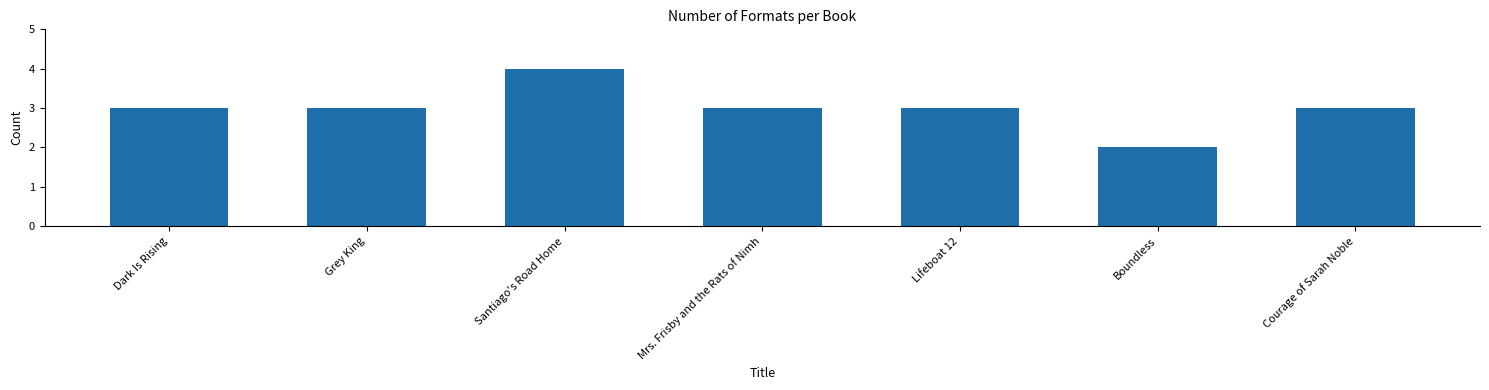

The chart shows a value of 1 at Boundless. True or false?

False